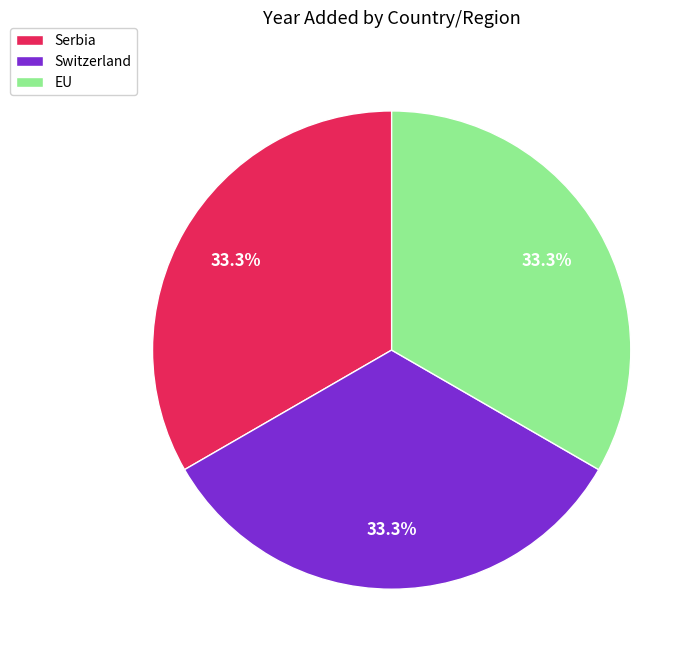

Does Serbia account for over 50% of the chart?

No